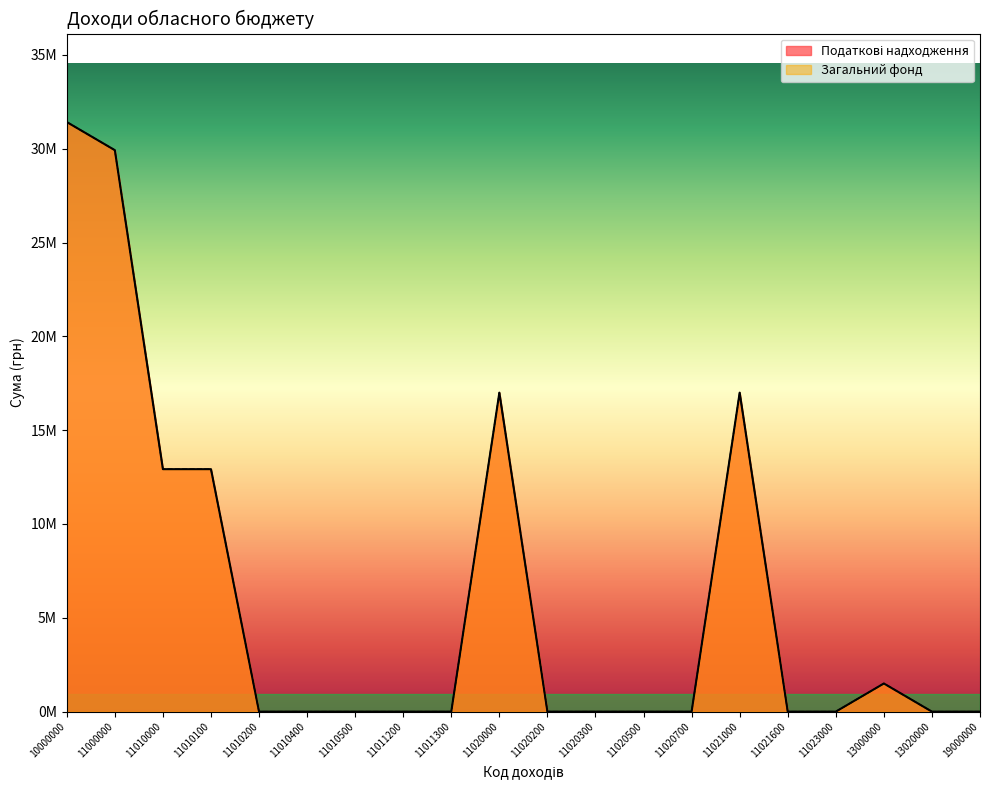

True or false: Загальний фонд and Податкові надходження cross at least once.

False